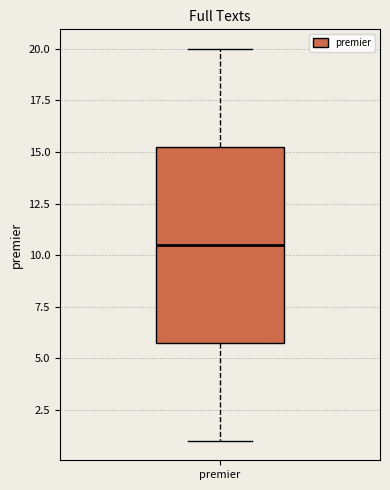

Read this box plot against the y-axis: the position of the median line, the range covered by the box, and the ends of both whiskers. The values are not printed on the chart, so give them approximately, as read against the axis.

median 10.5, box 6.0 to 15.5, whiskers 1.0 to 20.0